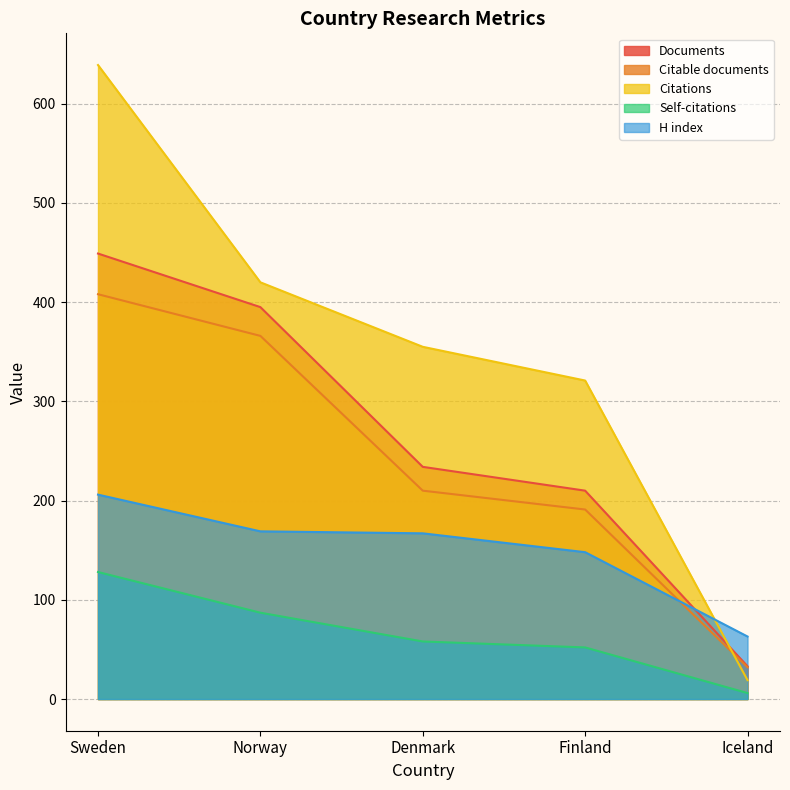

What is the difference between the maximum and minimum values in the Self-citations series?

122